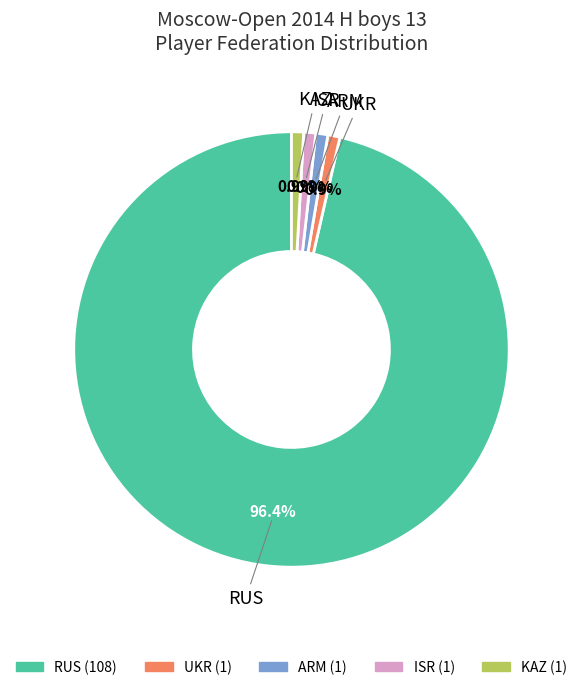

What percentage do UKR and RUS together represent?

97.3%